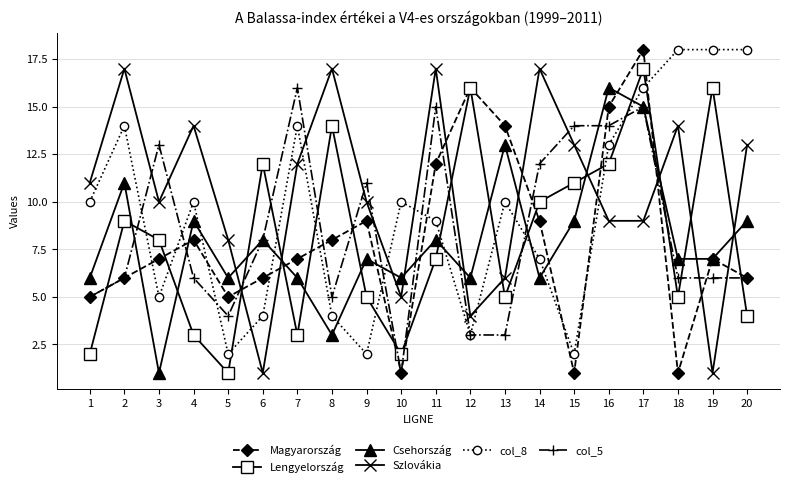

What is the value of the col_8 point at the 3rd from the left?

5